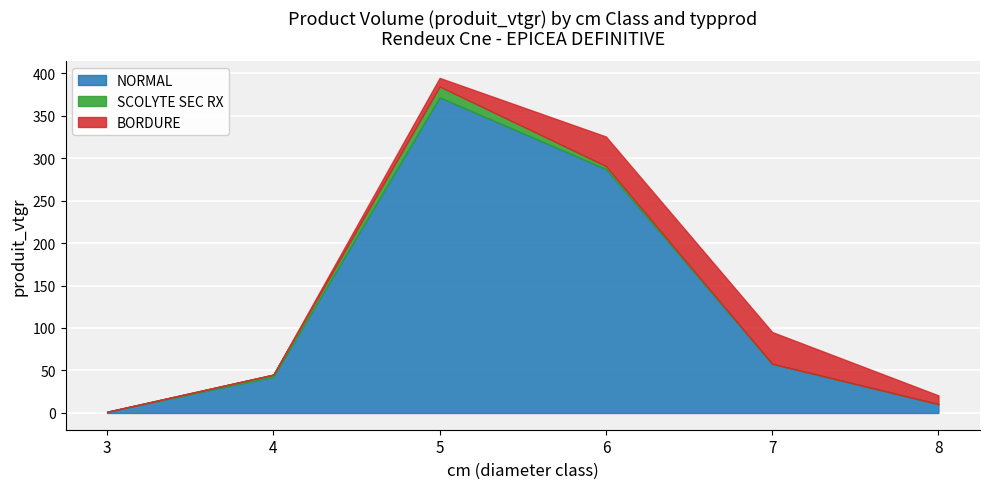

At which label does BORDURE reach its minimum?

3